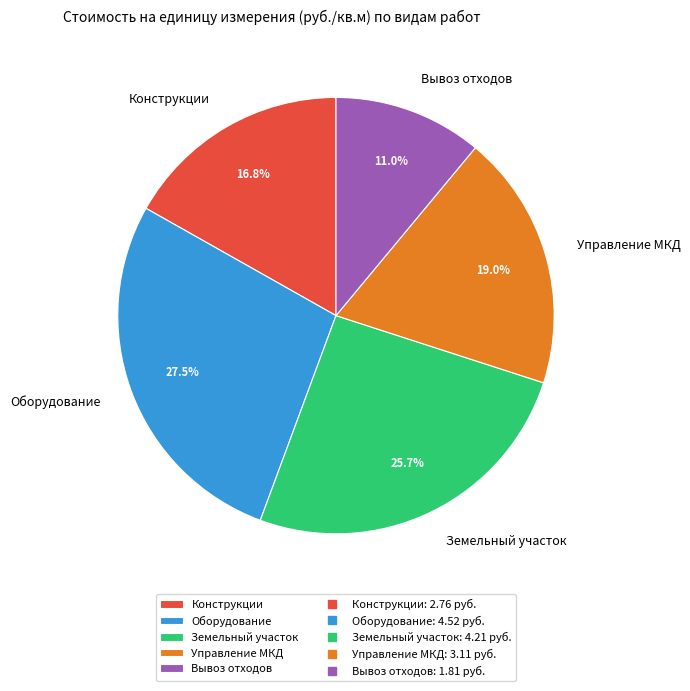

How much of the chart is everything except Земельный участок?

74.3%